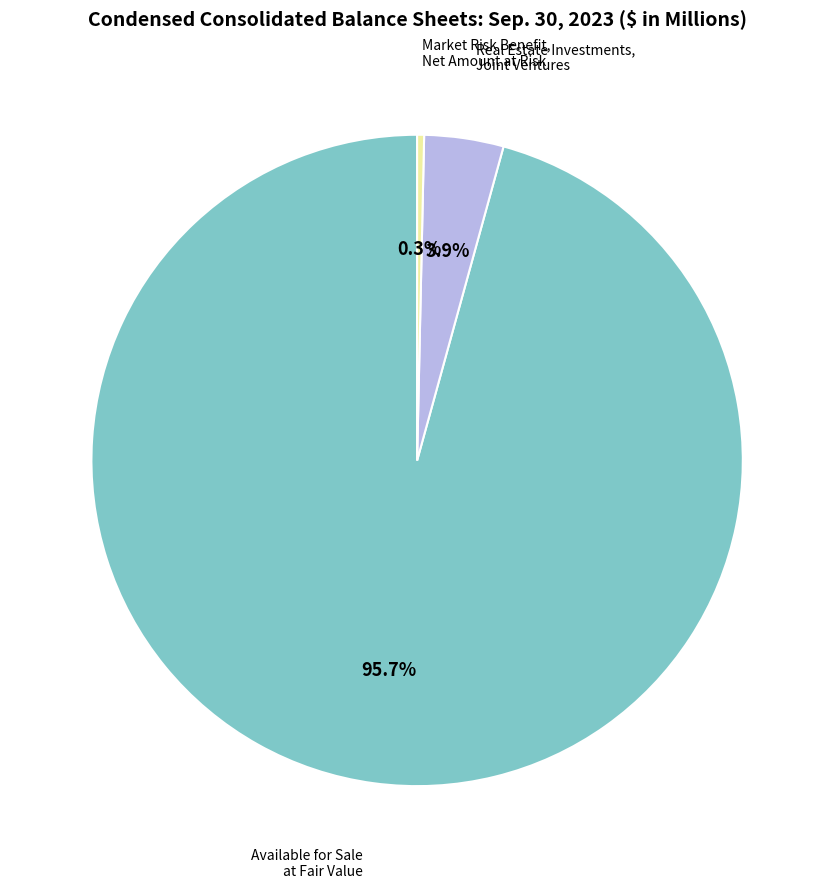

Is there a majority slice in this chart?

Yes